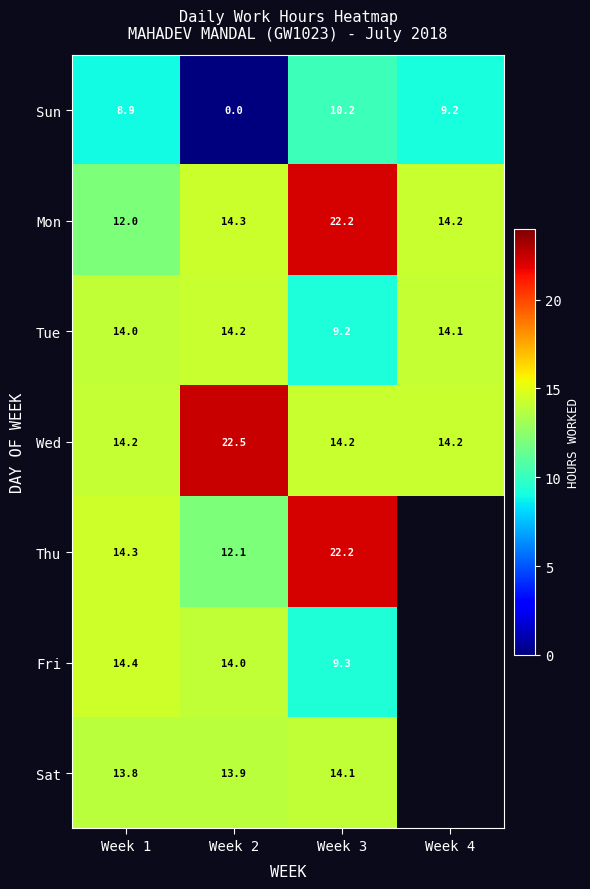

Rank the series at Week 2 from lowest to highest value.

Sun, Thu, Sat, Fri, Tue, Mon, Wed